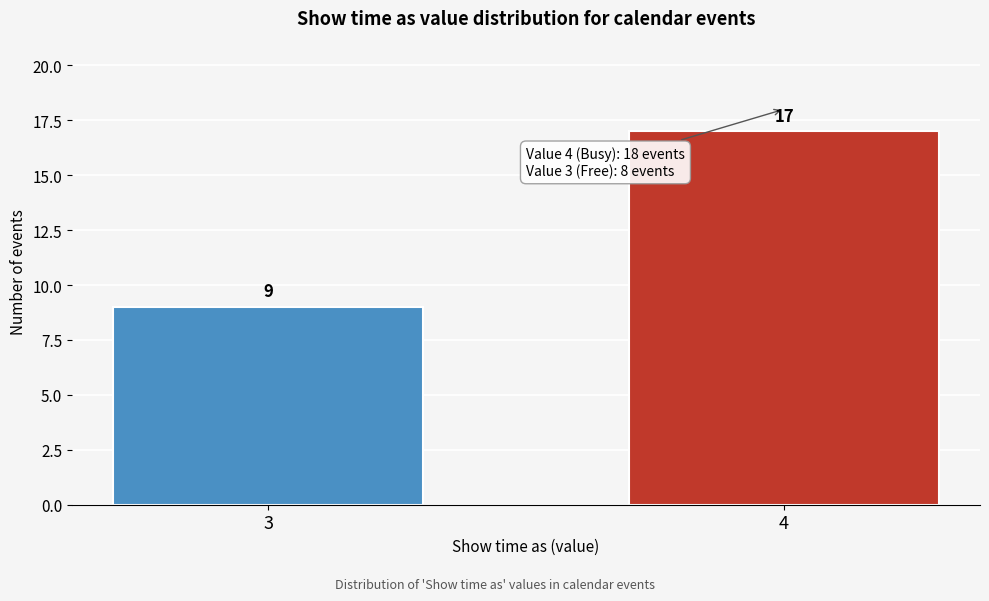

Reading right to left, extract all data points from this chart.

17	9